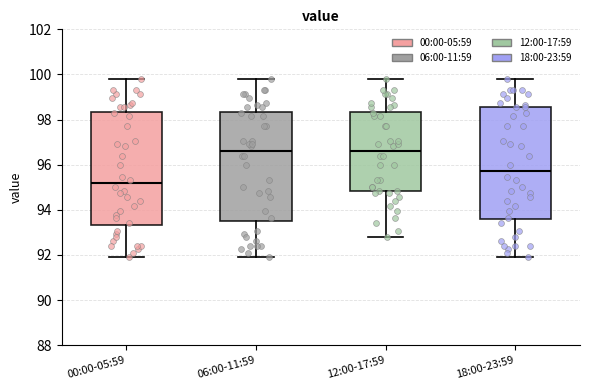

Where is the upper edge of the box for 12:00-17:59 on the y-axis? The values are not printed on the chart, so give them approximately, as read against the axis.

98.4